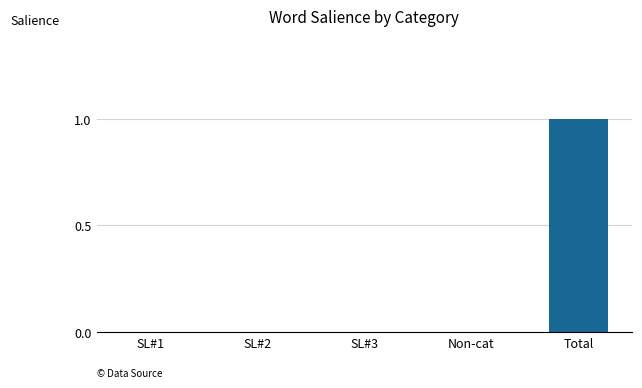

What value does the data have at Total?

1